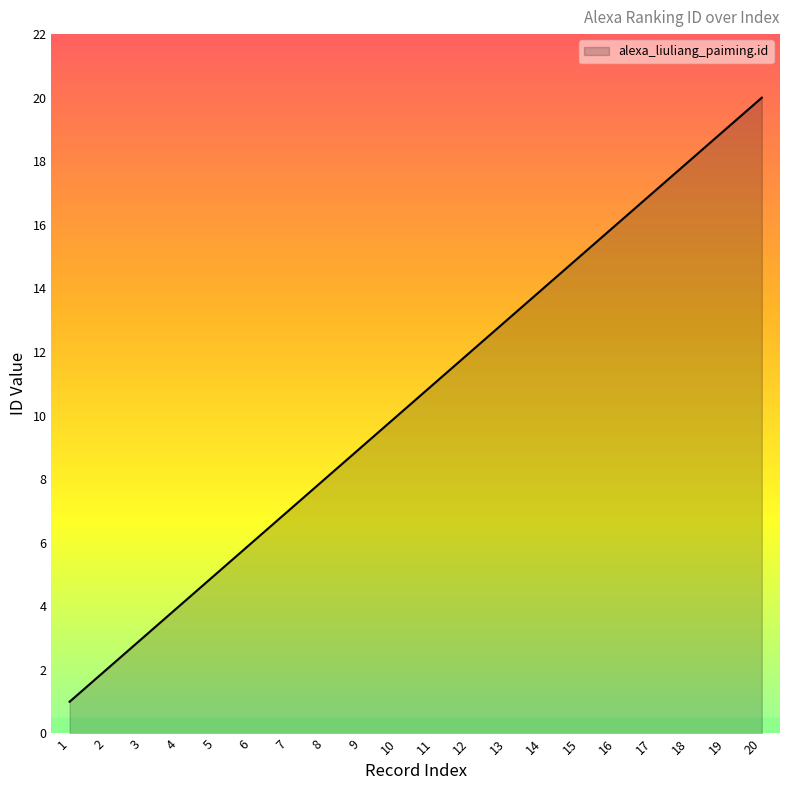

True or false: the data has more than 2 interior local peaks.

False